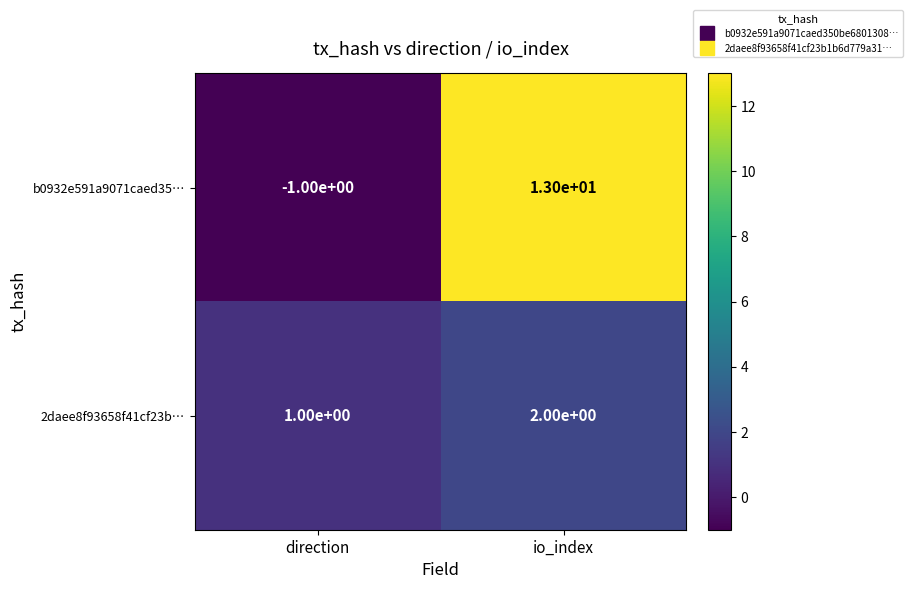

What is the sum of the b0932e591a9071caed35… values at direction and io_index?

12